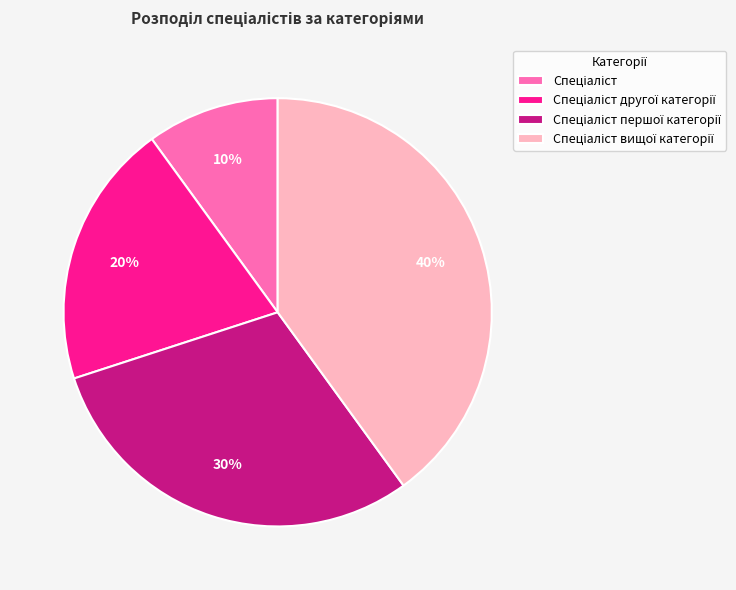

Is there any slice that represents more than half of the pie?

No